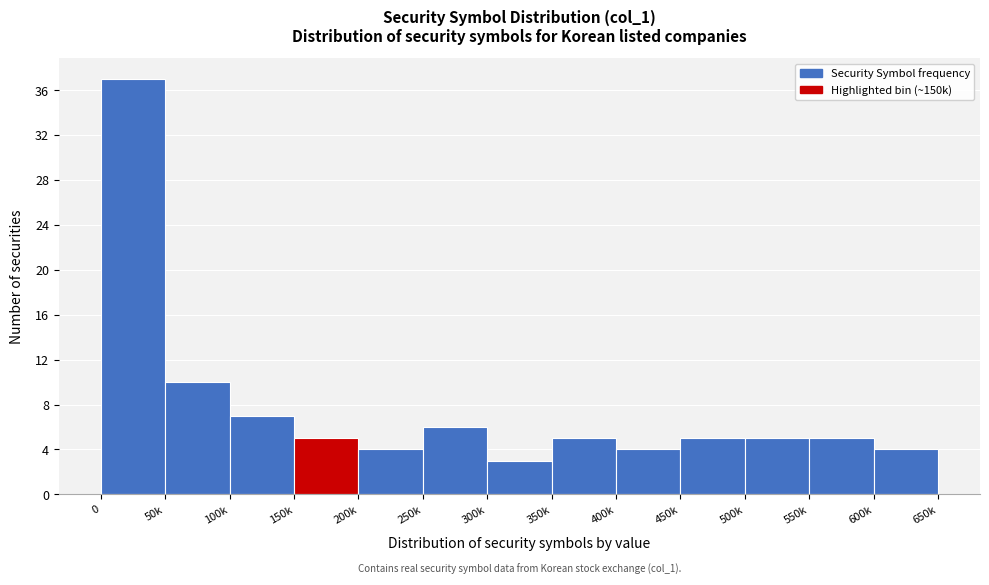

Reading right to left, what are all the values shown in this chart?

4	5	5	5	4	5	3	6	4	5	7	10	37